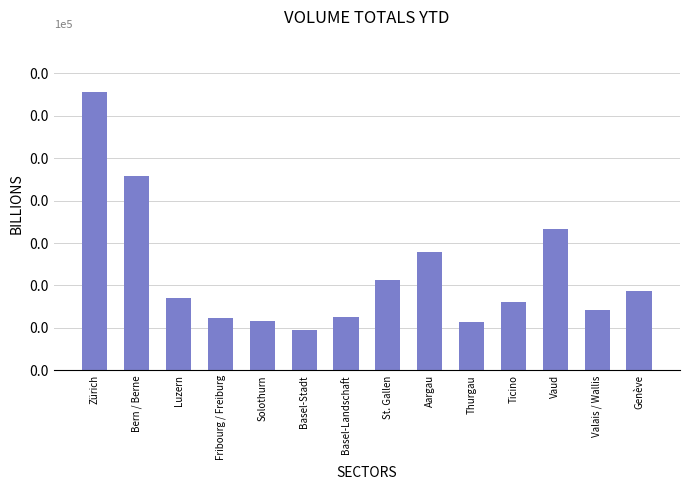

Does the chart contain any negative values?

No